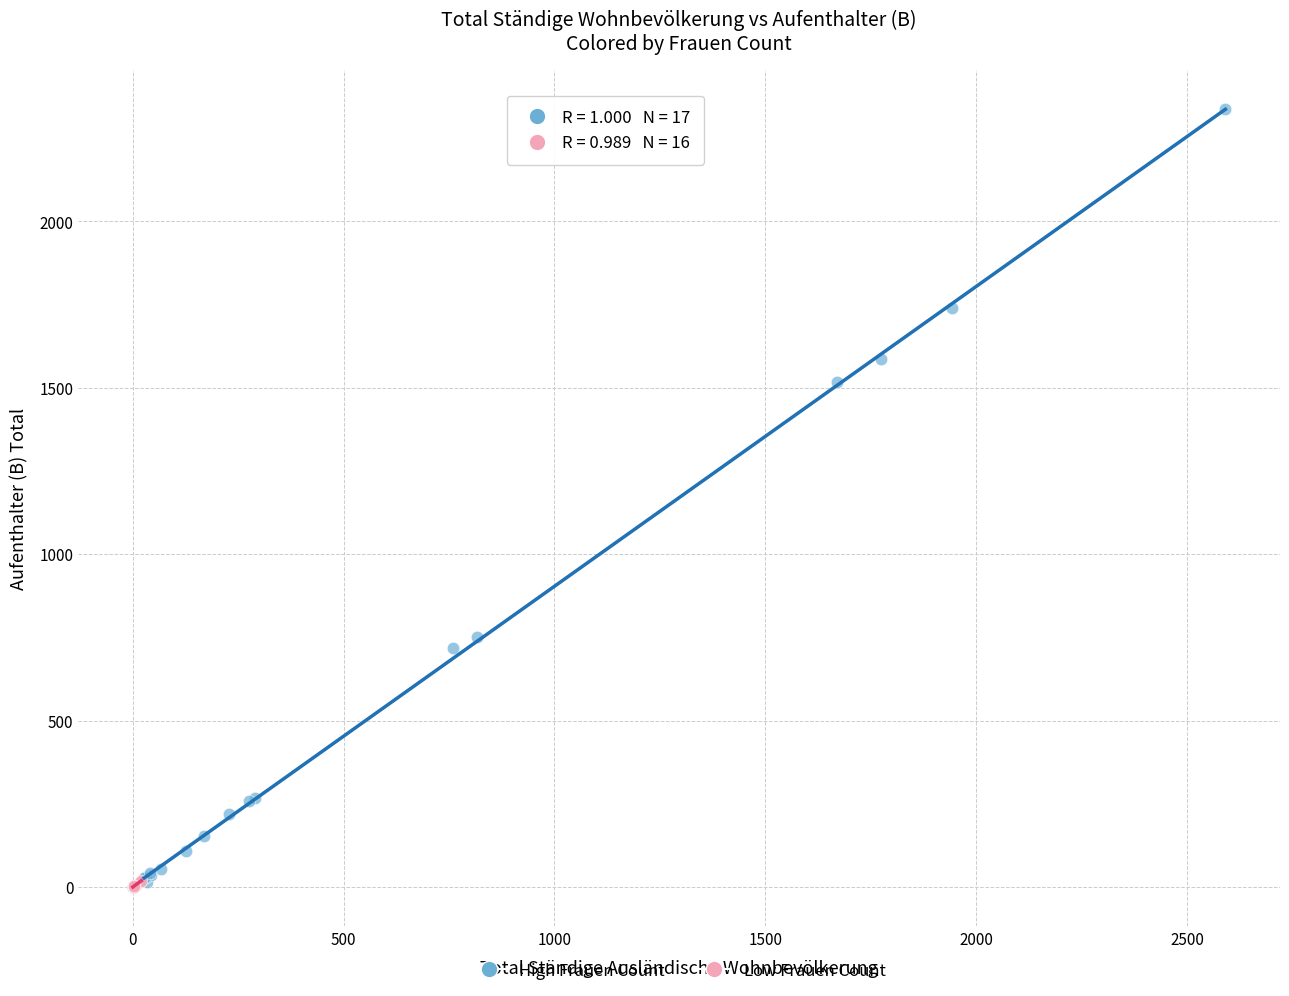

Which series contains the highest Y value?

High Frauen Count